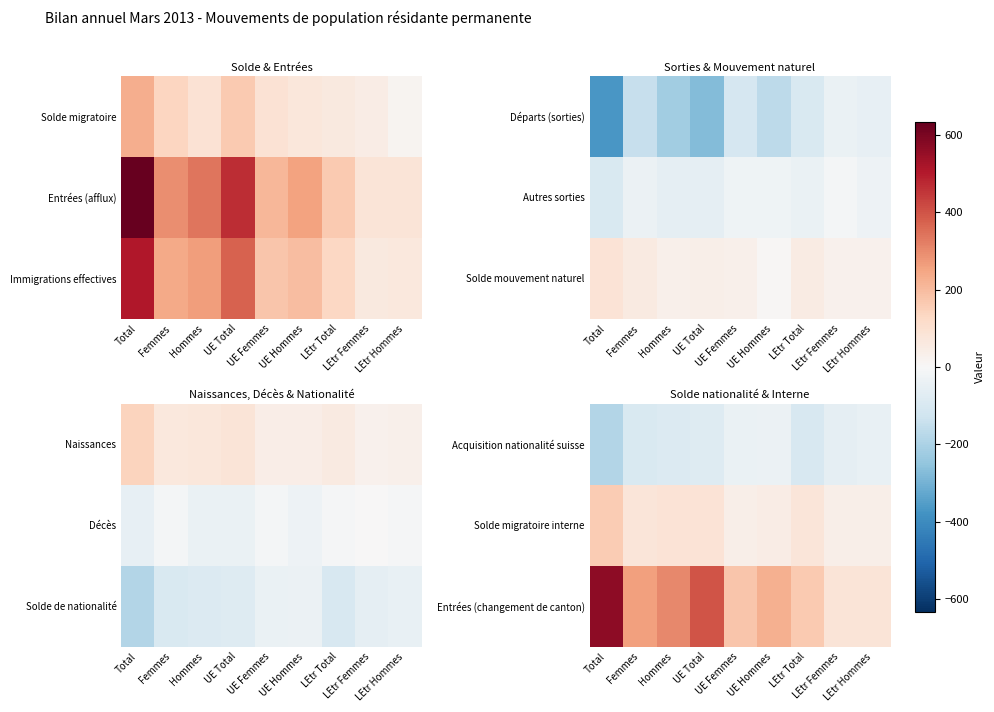

What value does the Entrées (changement de canton) series have at UE Hommes?

223